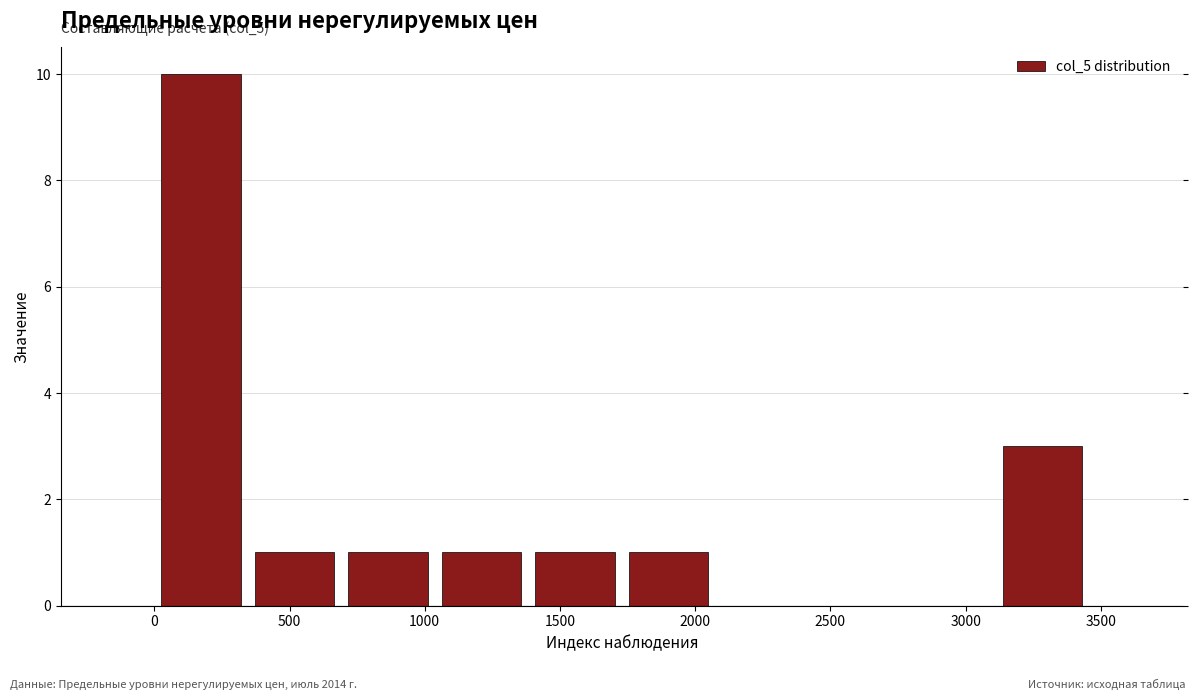

Over which range of the x-axis is the bar tallest?

0 to 350